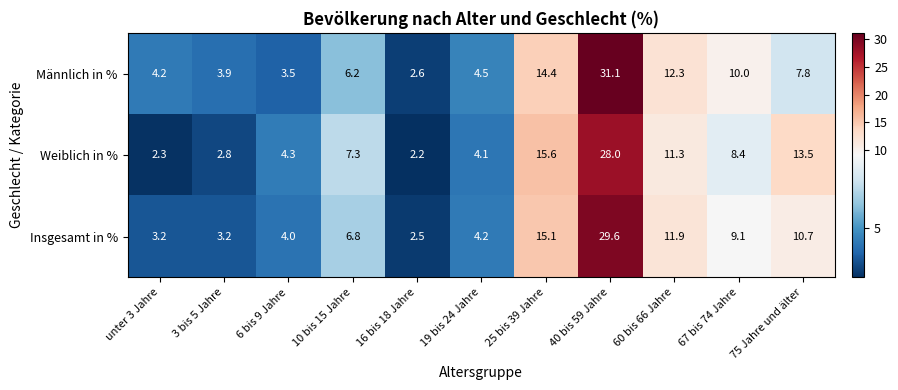

Where is Männlich in % nearest to the value 16?

25 bis 39 Jahre